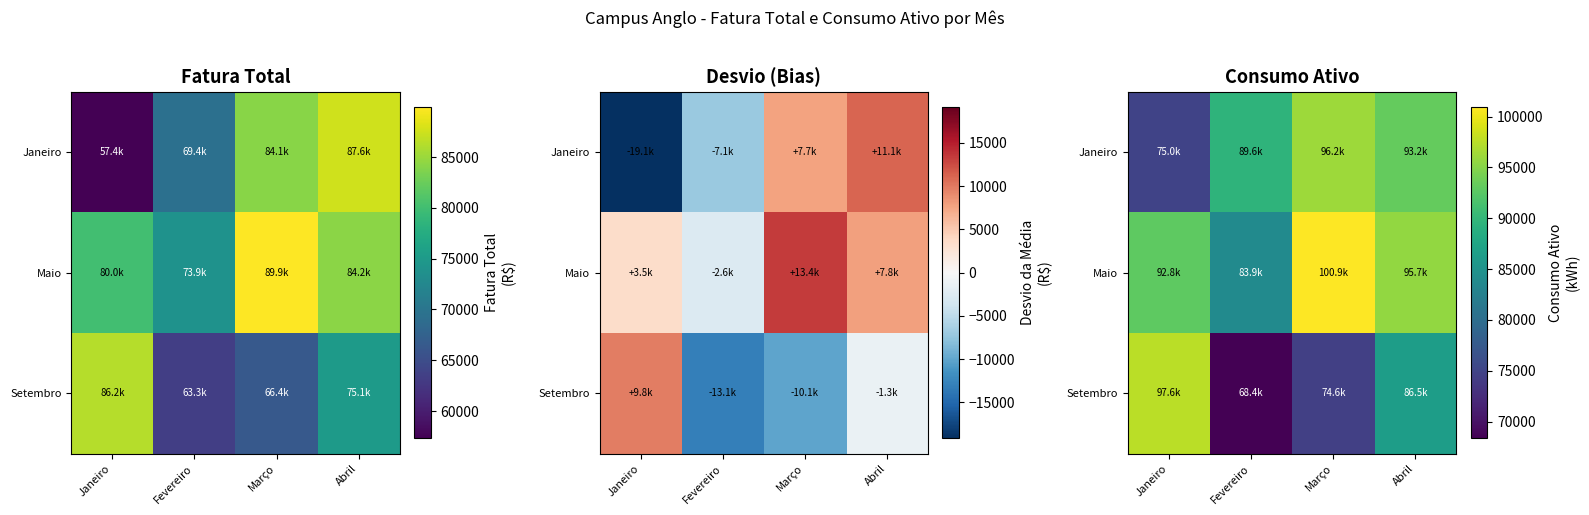

The Setembro series shows 43018 at Janeiro. True or false?

False